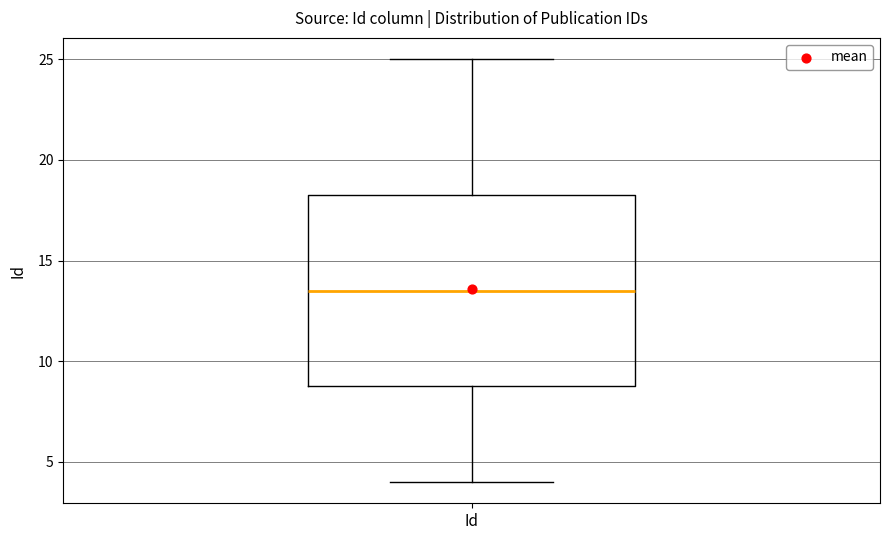

Read this box plot against the y-axis: the position of the median line, the range covered by the box, and the ends of both whiskers. The values are not printed on the chart, so give them approximately, as read against the axis.

median 13.5, box 9.0 to 18.5, whiskers 4.0 to 25.0